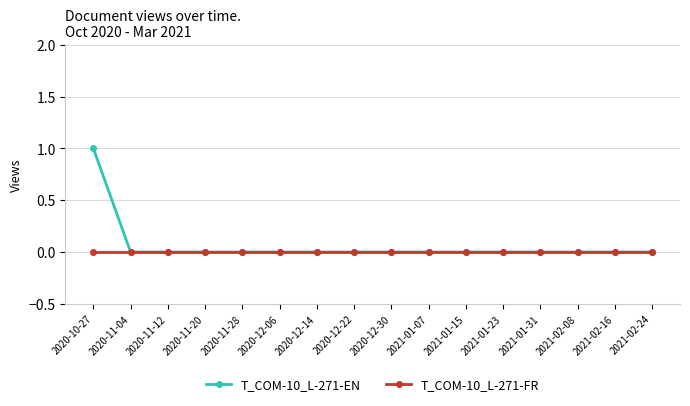

True or false: T_COM-10_L-271-FR has a value of 0 at 2020-11-28.

True